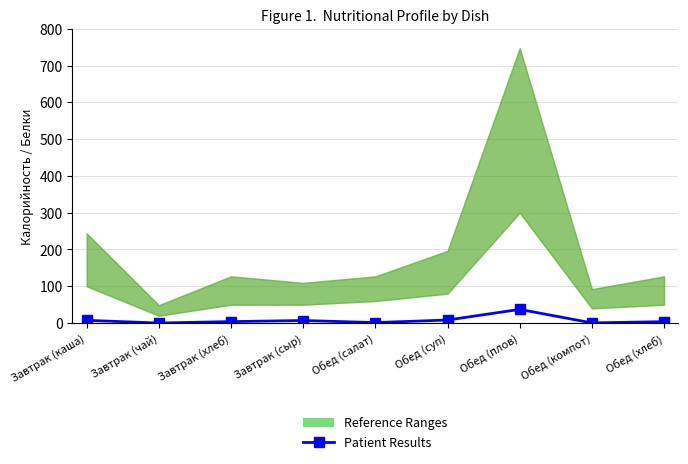

Rank the categories by value from highest to lowest.

Обед (плов), Обед (суп), Завтрак (каша), Завтрак (сыр), Завтрак (хлеб), Обед (хлеб), Обед (салат), Обед (компот), Завтрак (чай)